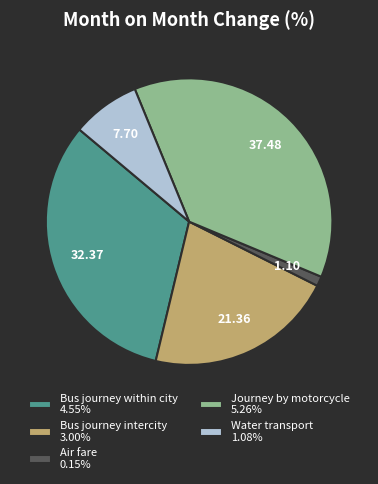

Which slice is the smallest?

Air fare